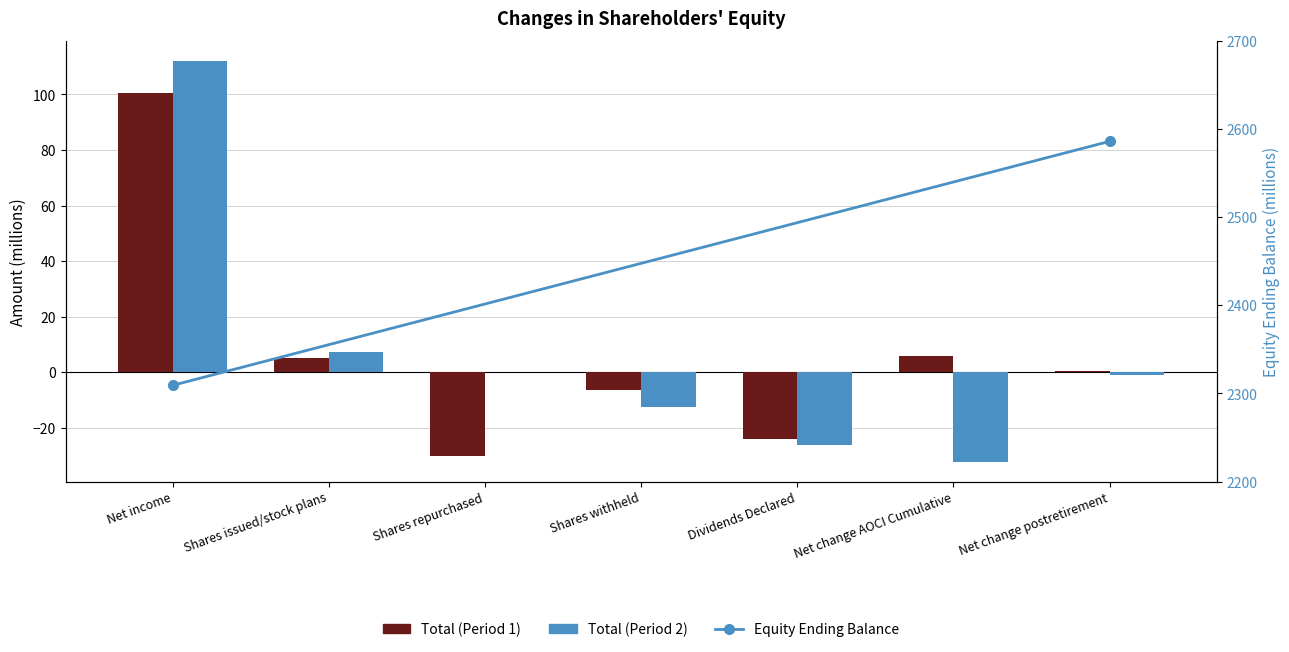

How many data points does each series have?

7